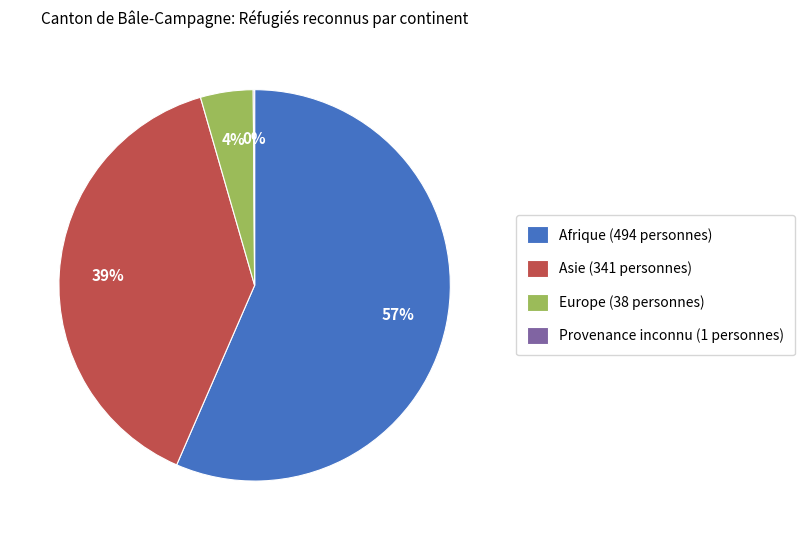

Between Asie (341 personnes) and Afrique (494 personnes), which is larger?

Afrique (494 personnes)